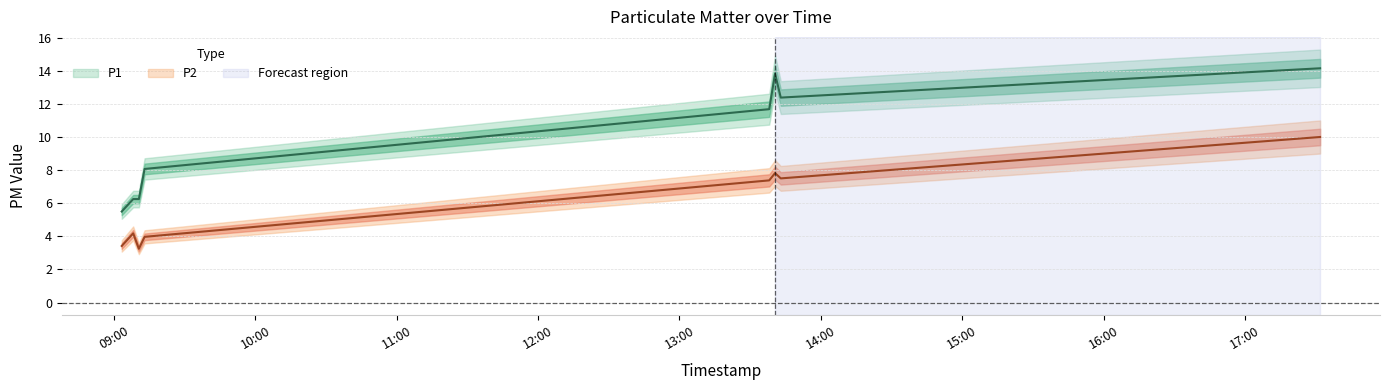

What is the minimum value for P1?

5.5